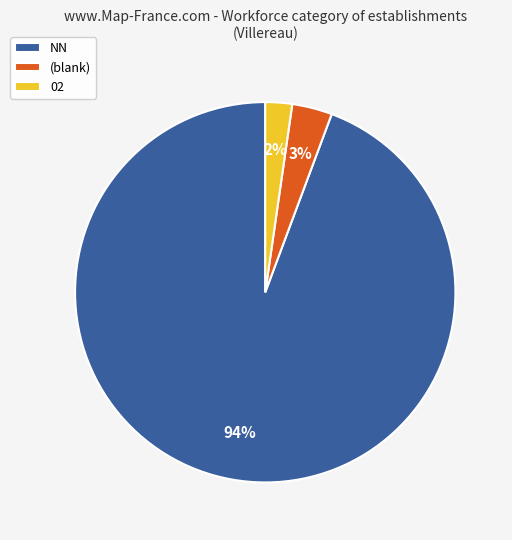

Which slice is the largest?

NN